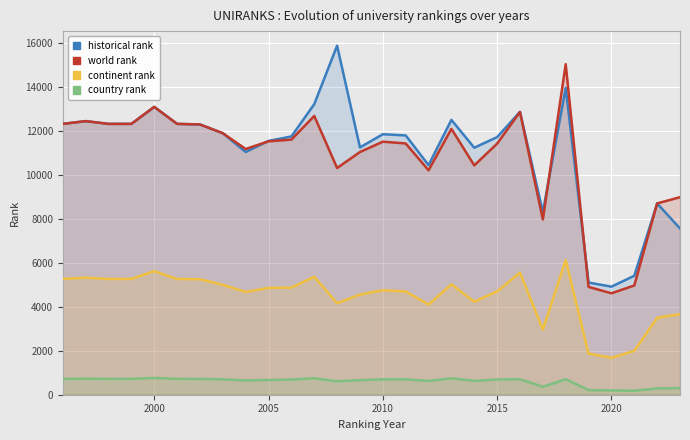

How many values in the world rank series are below 11516?

14